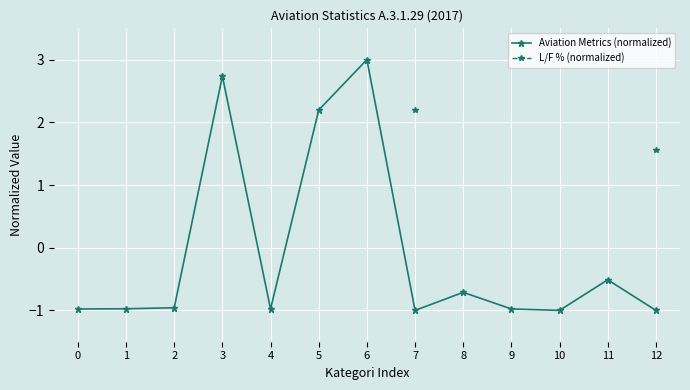

The Aviation Metrics (normalized) series shows -0.5 at 8. True or false?

False